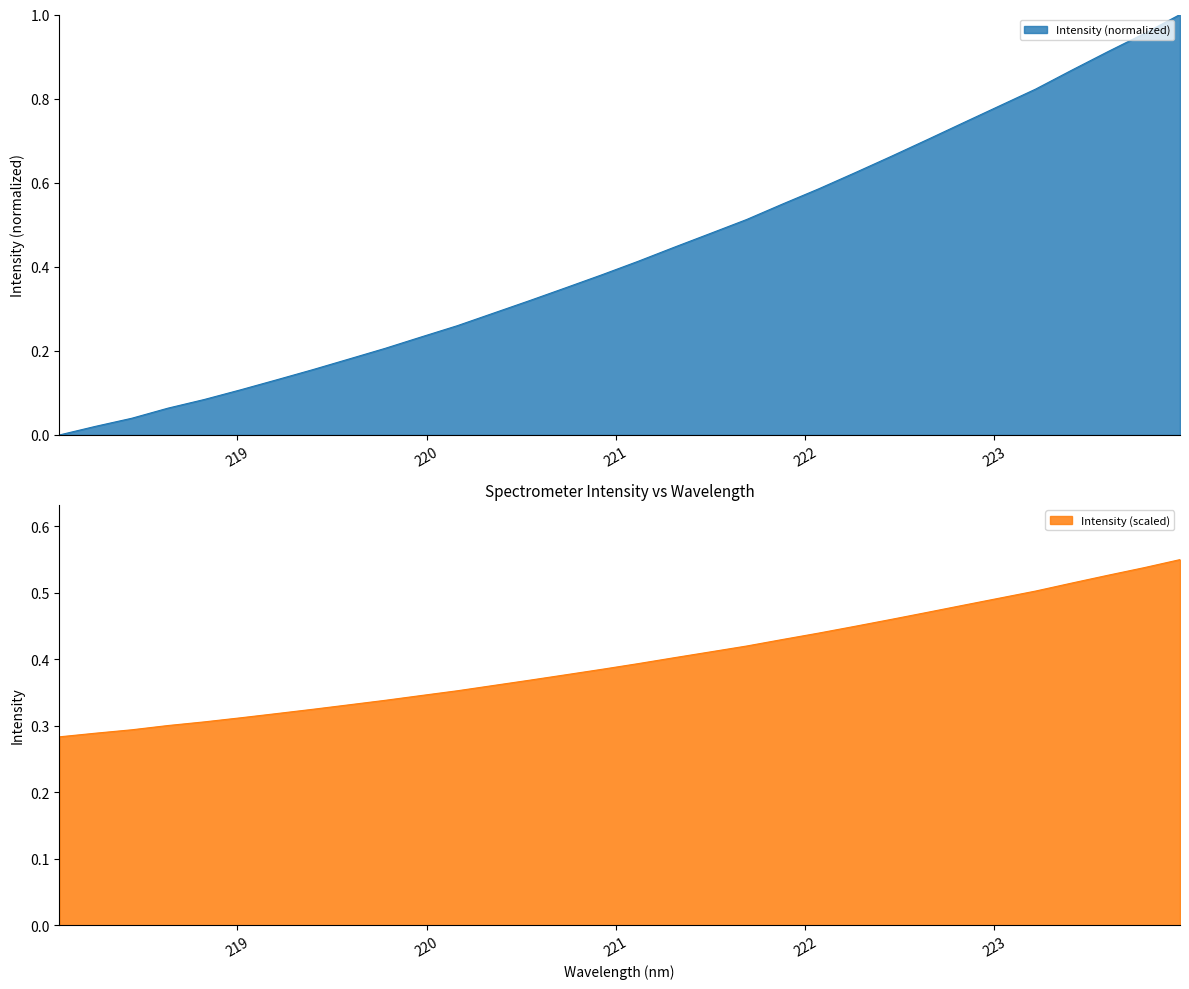

What is the label of the 25th point from the right?

219.3979